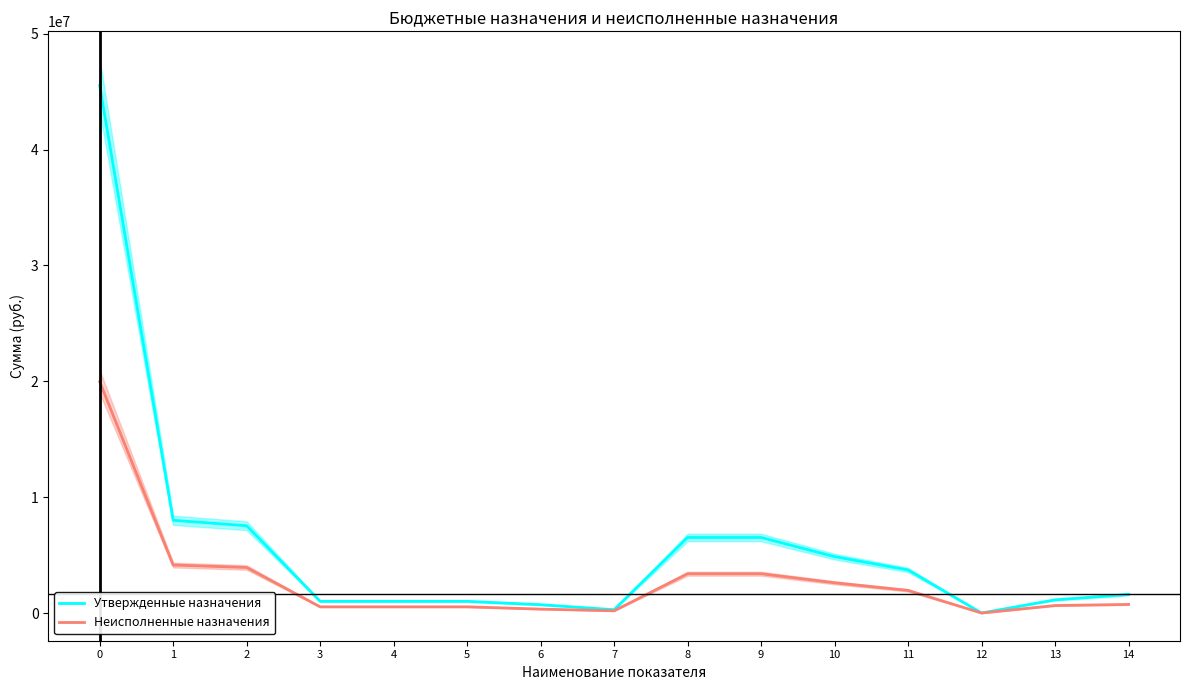

What is the smallest value displayed?

5233.0